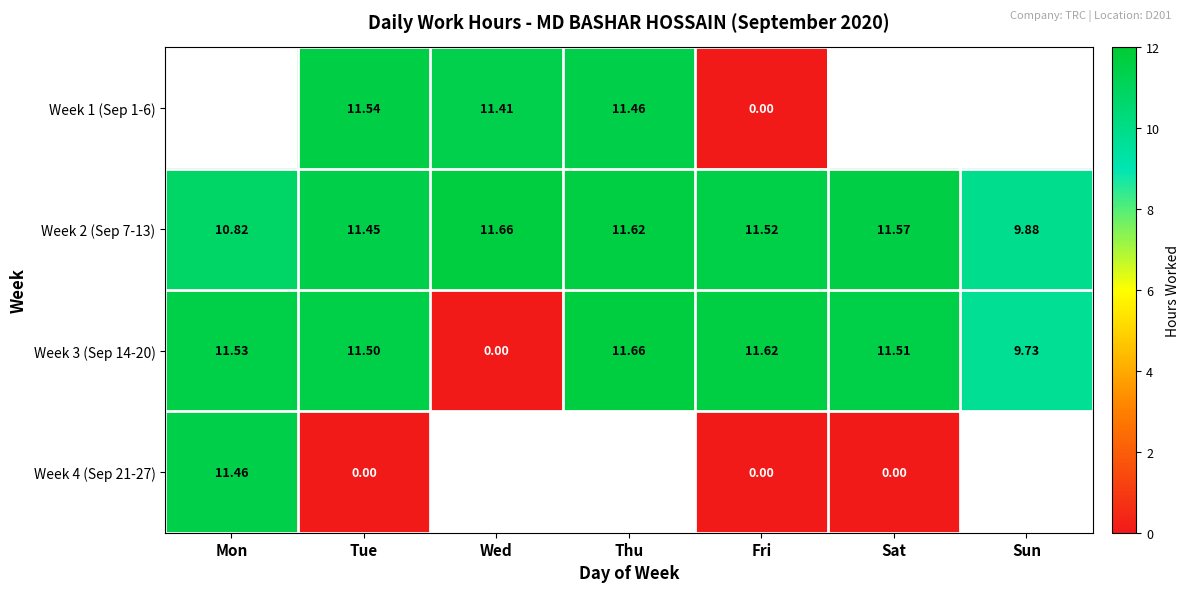

What is the sum of all Week 2 (Sep 7-13) values?

78.5